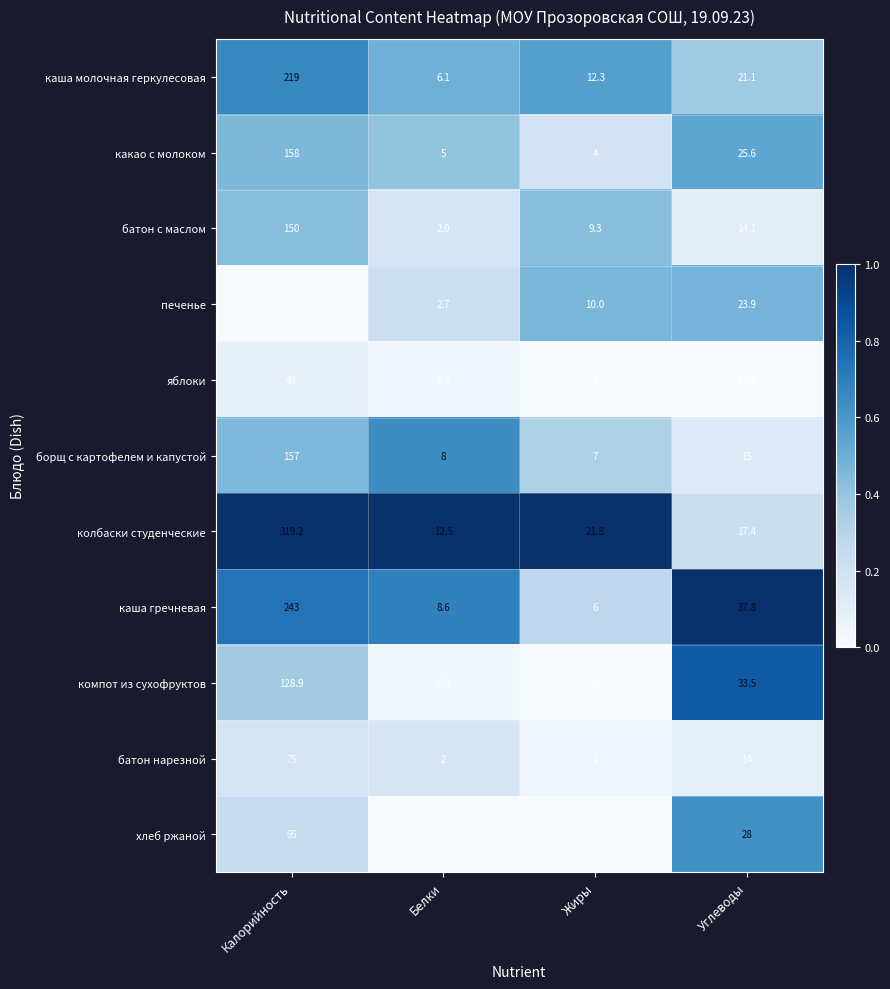

Where is какао с молоком nearest to the value 81?

Углеводы